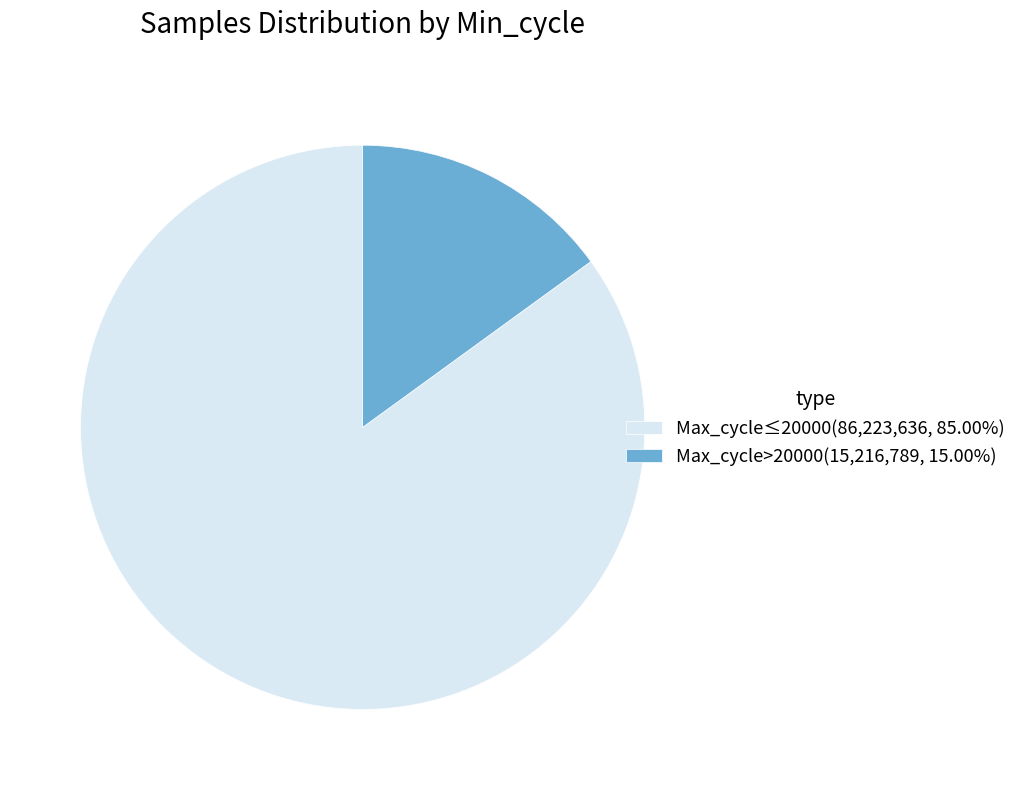

Is the sum of Max_cycle≤20000(86,223,636, 85.00%) and Max_cycle>20000(15,216,789, 15.00%) greater than half?

Yes